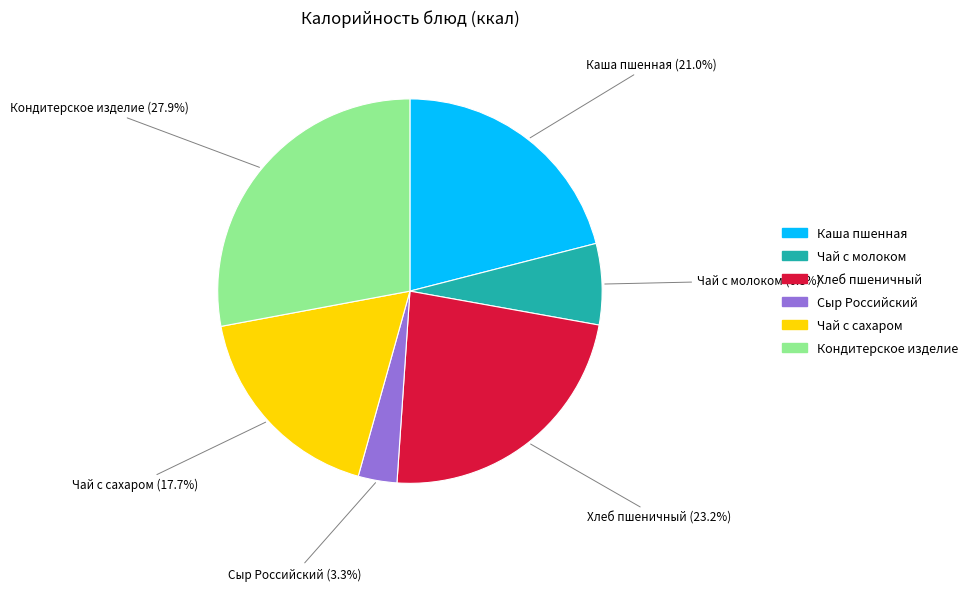

To the nearest percent, what percentage of the pie is Сыр Российский?

3%